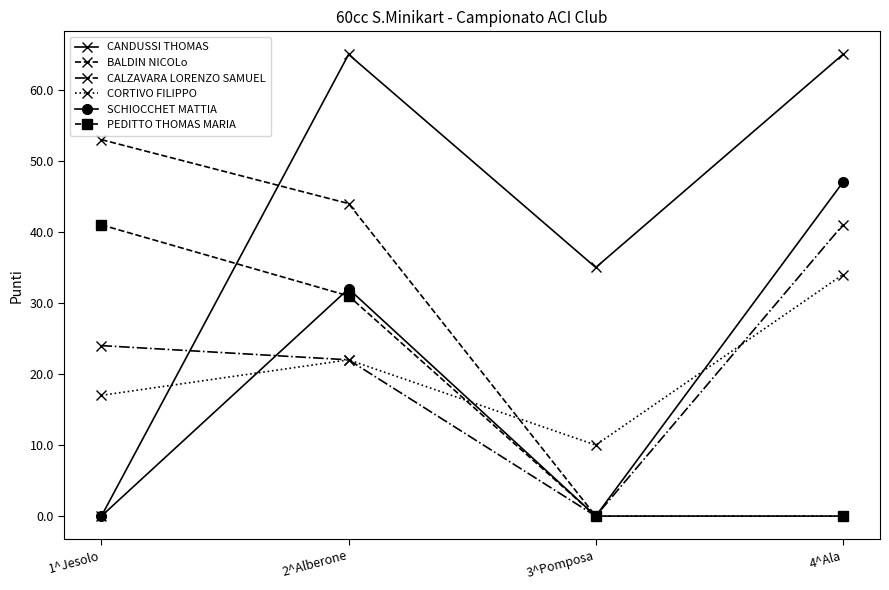

Does the chart have visible grid lines?

No